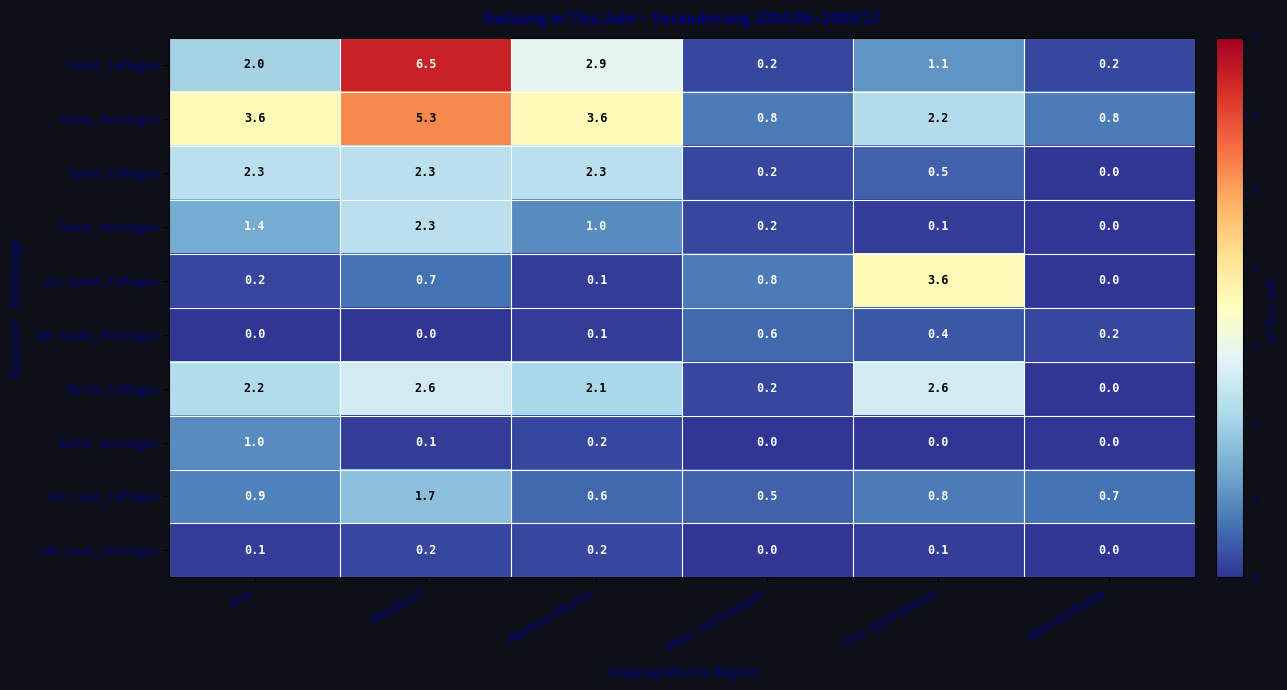

What is the difference between the highest and lowest values at Westl. Zentralalpen?

0.8